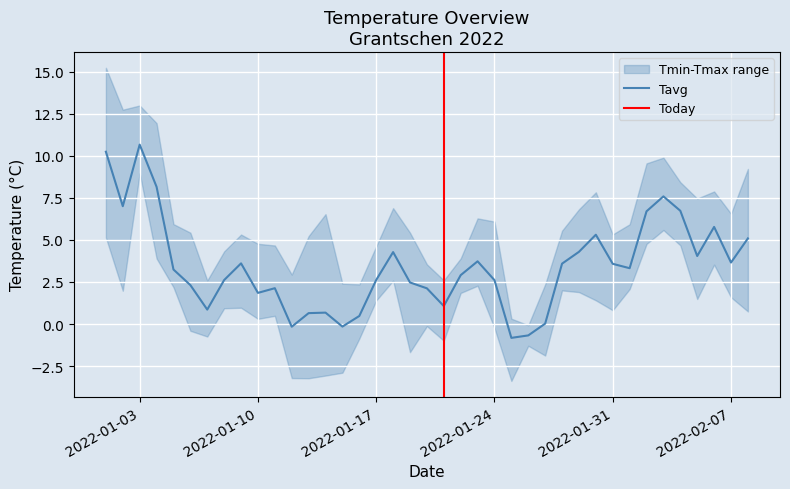

Which category has the highest value in the Tavg series?

2022-01-03